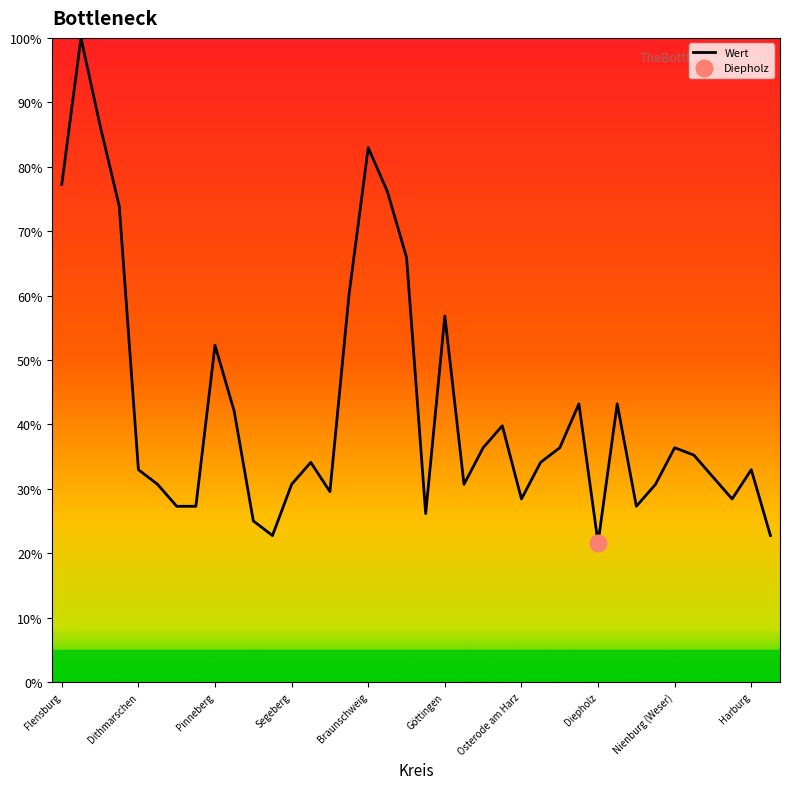

The value of Wert at Nienburg (Weser) is 36.4. True or false?

True